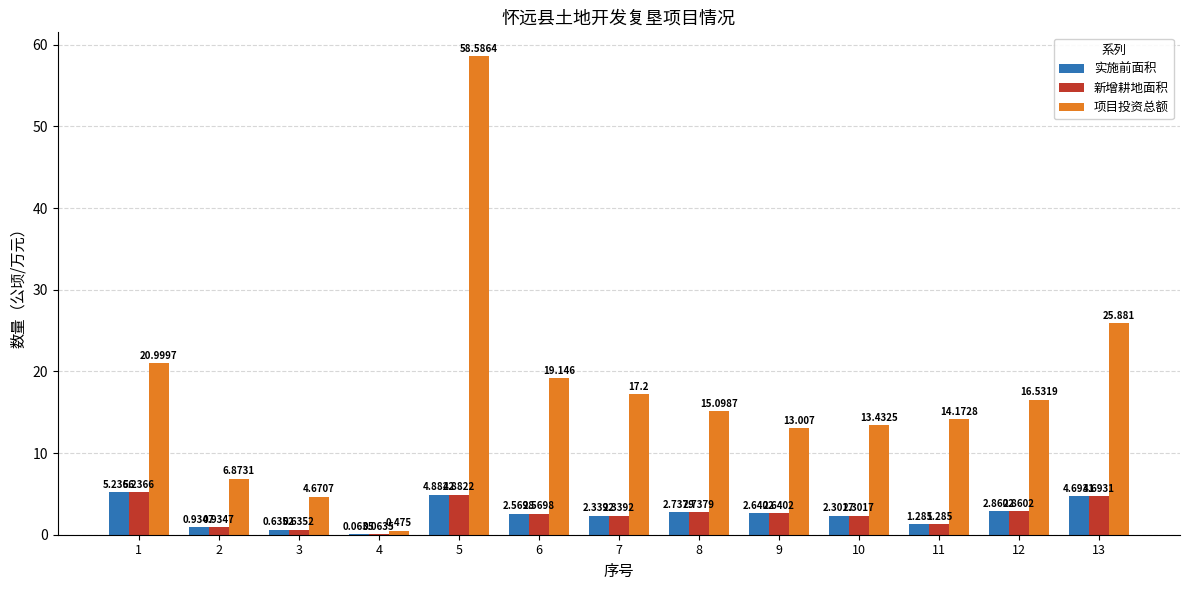

Which series has the widest spread of values?

项目投资总额